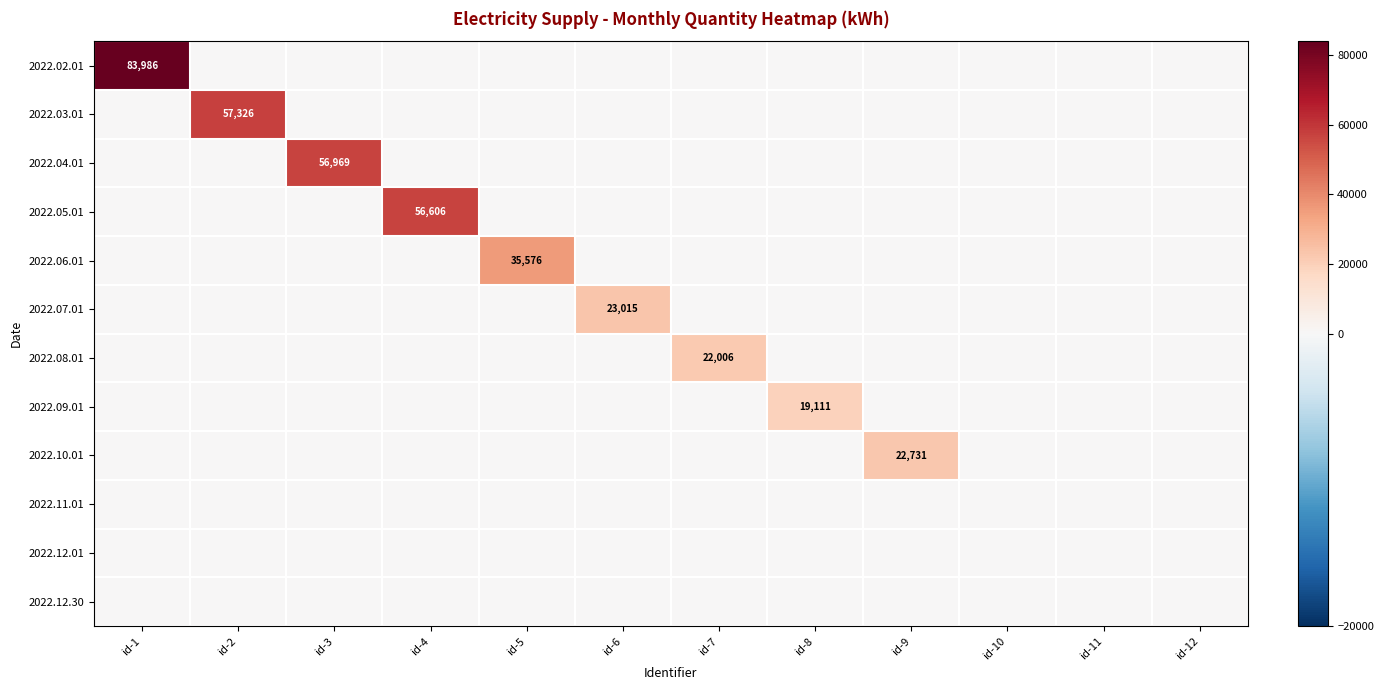

Is it true that 2022.05.01 equals 27637 at id-4?

False